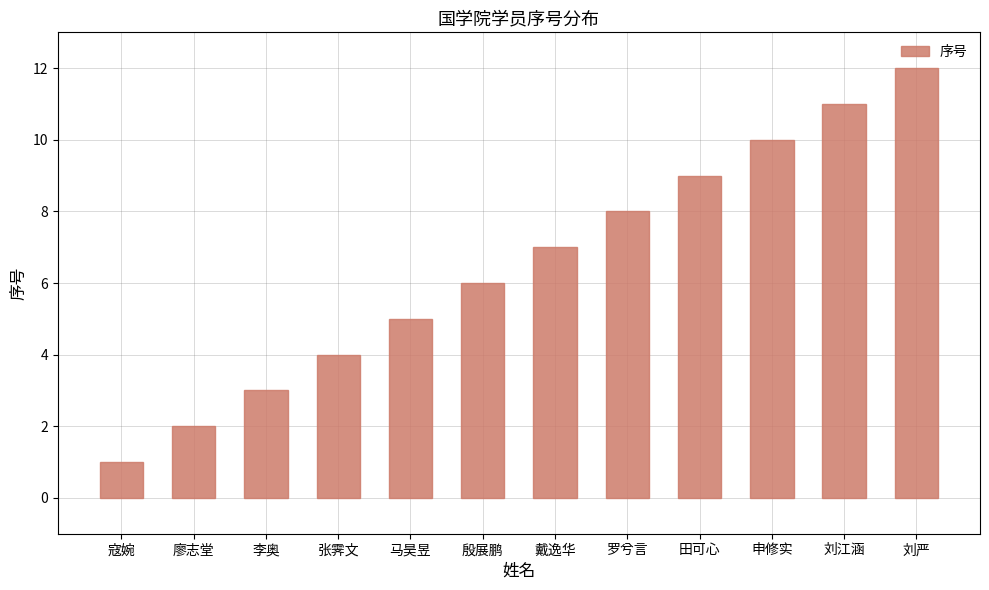

What is the value of the 3rd bar from the left?

3